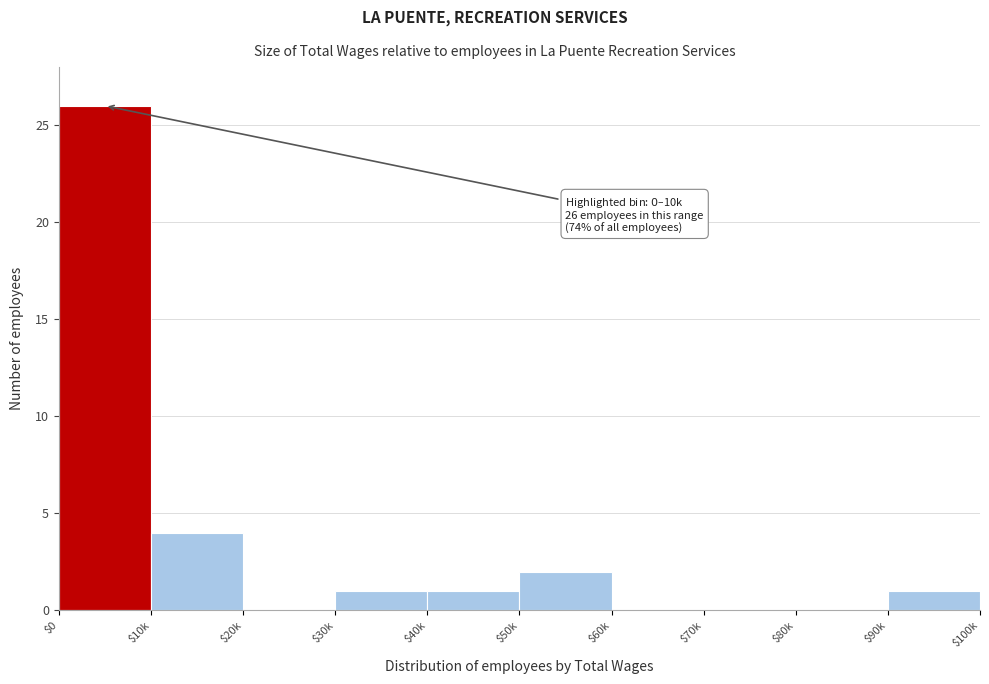

What is the sum of all values?

35